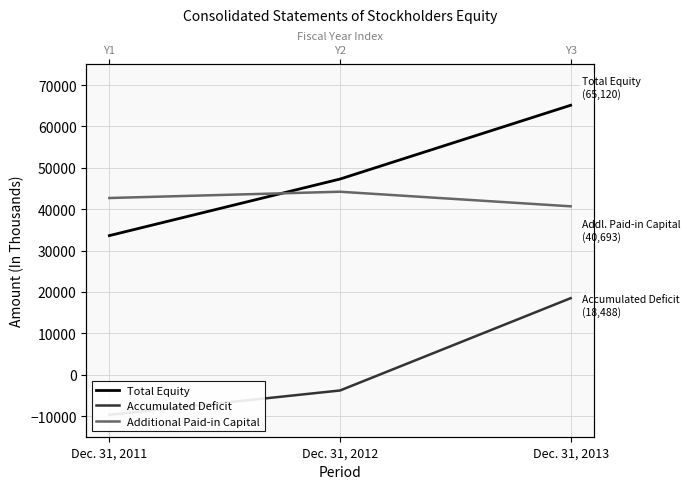

What is the value of the Additional Paid-in Capital point at the 1st from the left?

42702